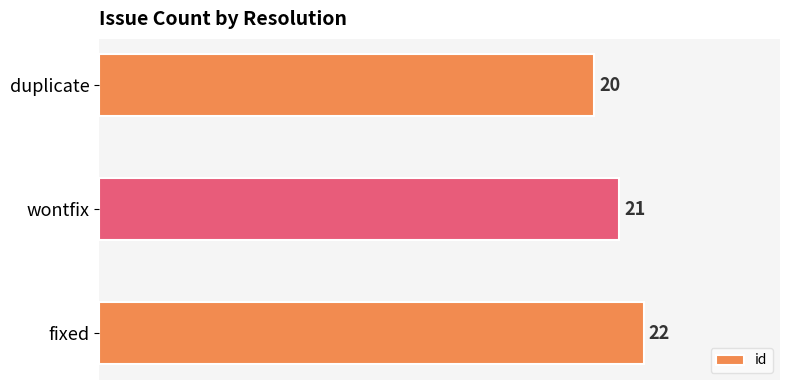

List the labels in order of value, smallest first.

duplicate, wontfix, fixed